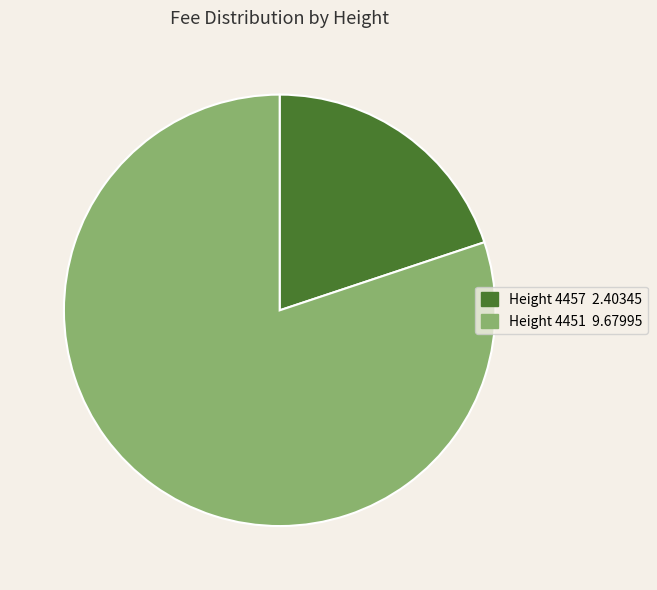

Does any single category account for the majority?

Yes